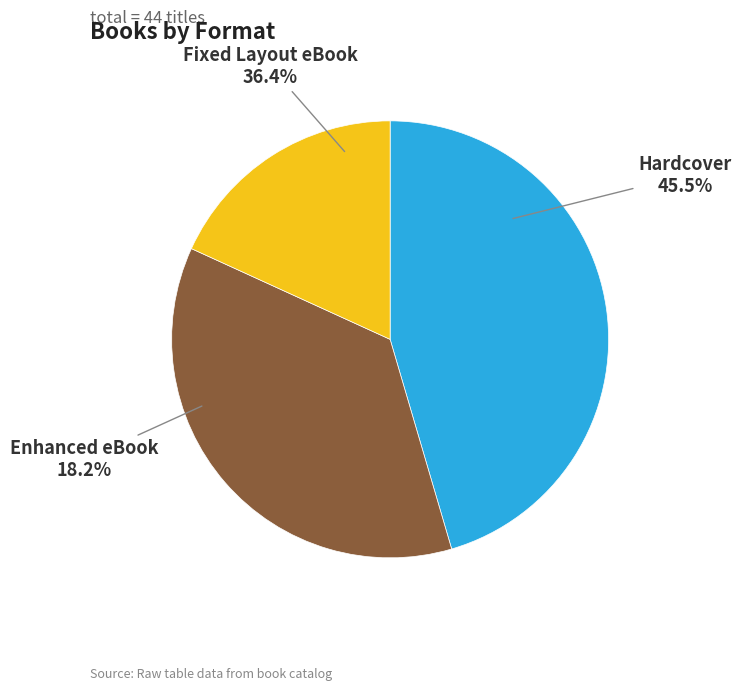

To the nearest percent, what portion does Hardcover represent?

45%